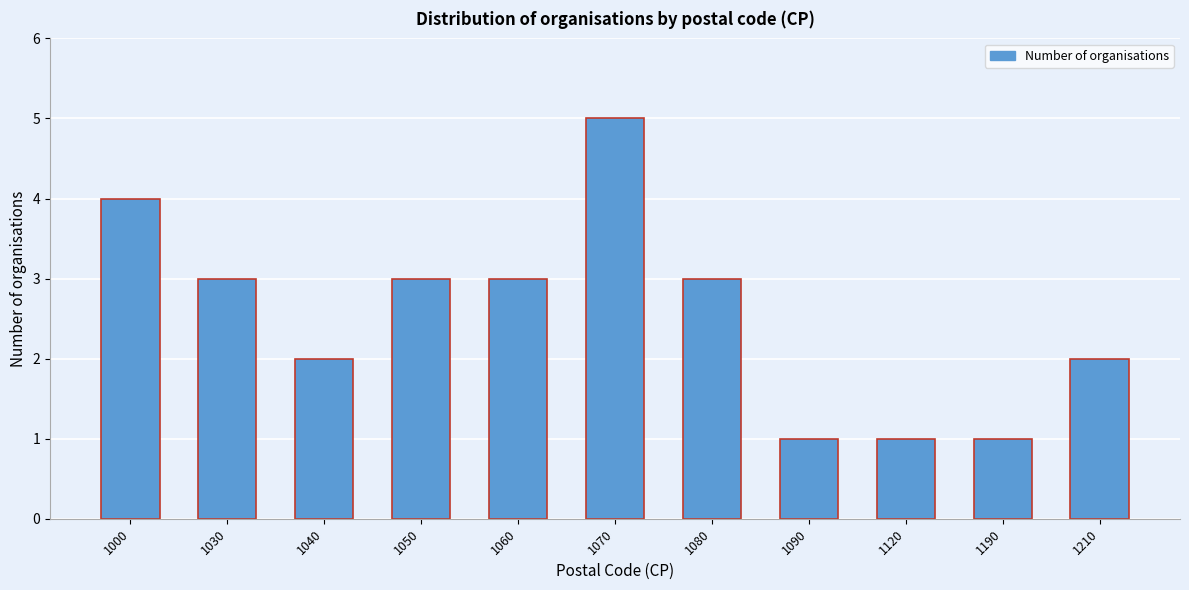

Reading left to right, transcribe all the data shown in this chart.

4	3	2	3	3	5	3	1	1	1	2